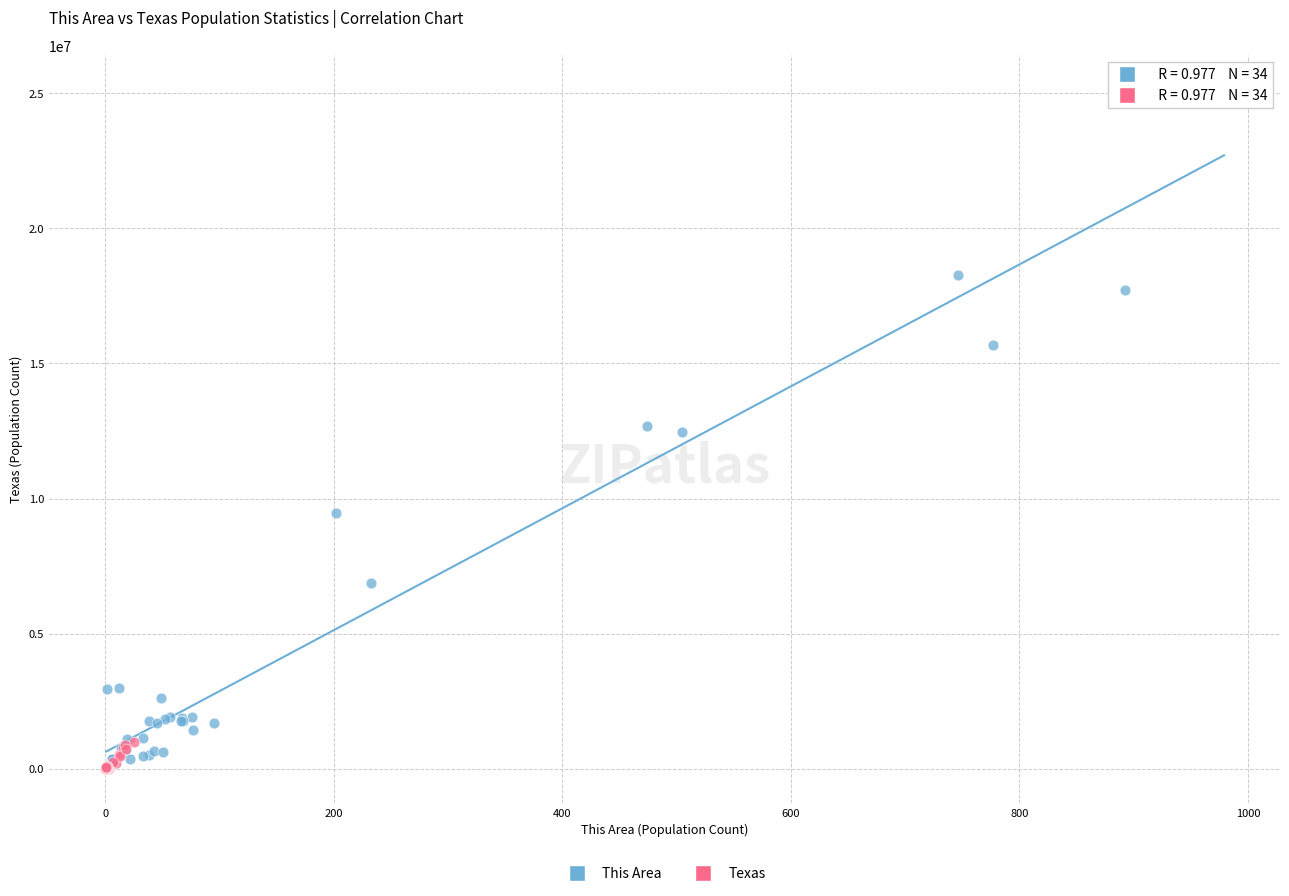

Which series has the largest Y range (max minus min)?

This Area